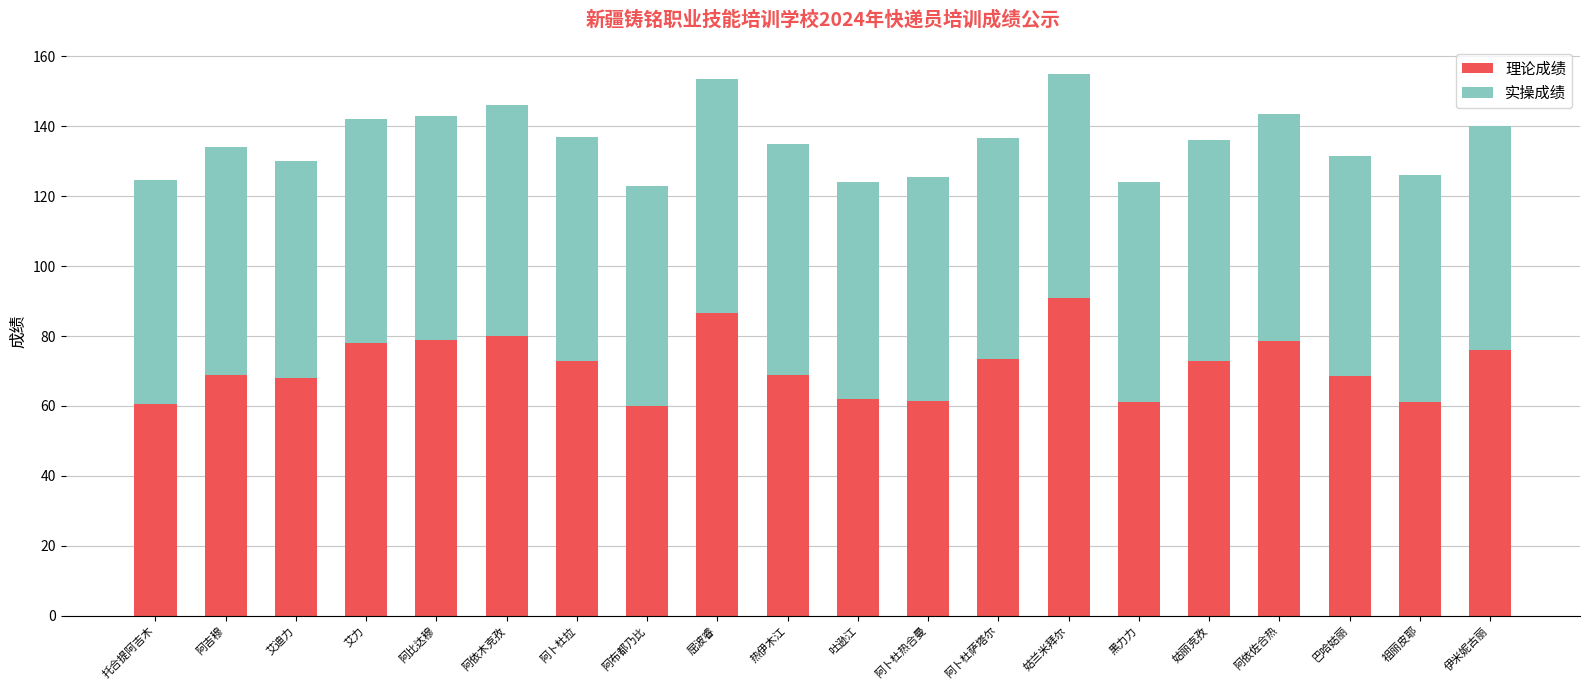

The 理论成绩 series shows 68.5 at 巴哈姑丽. True or false?

True